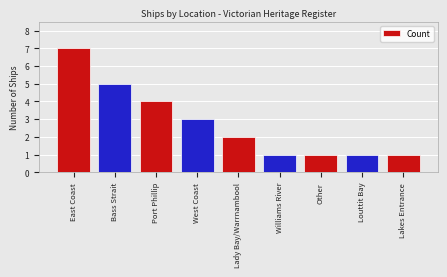

What is the label of the 2nd bar from the right?

Louttit Bay